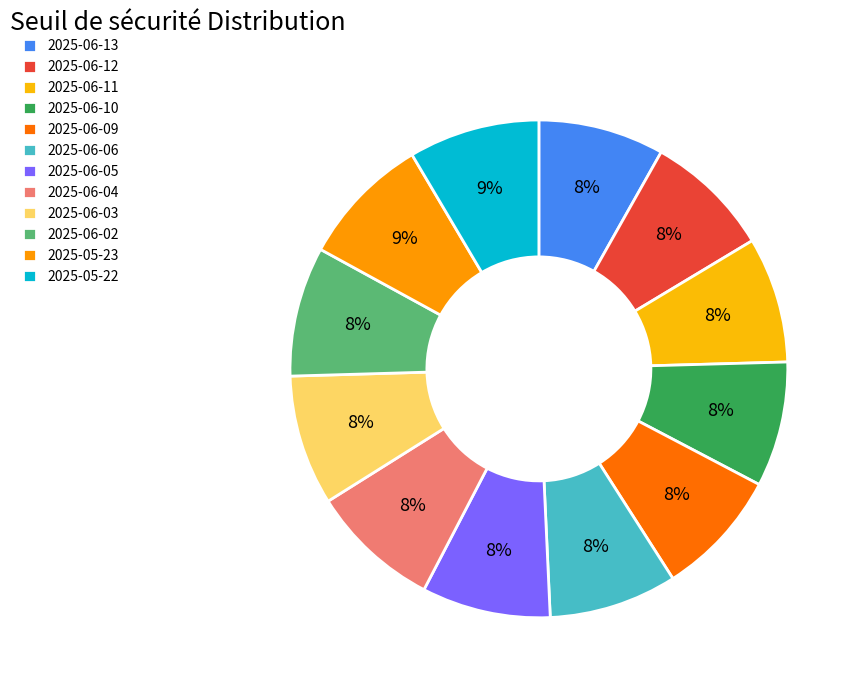

Does 2025-06-11 account for over 50% of the chart?

No